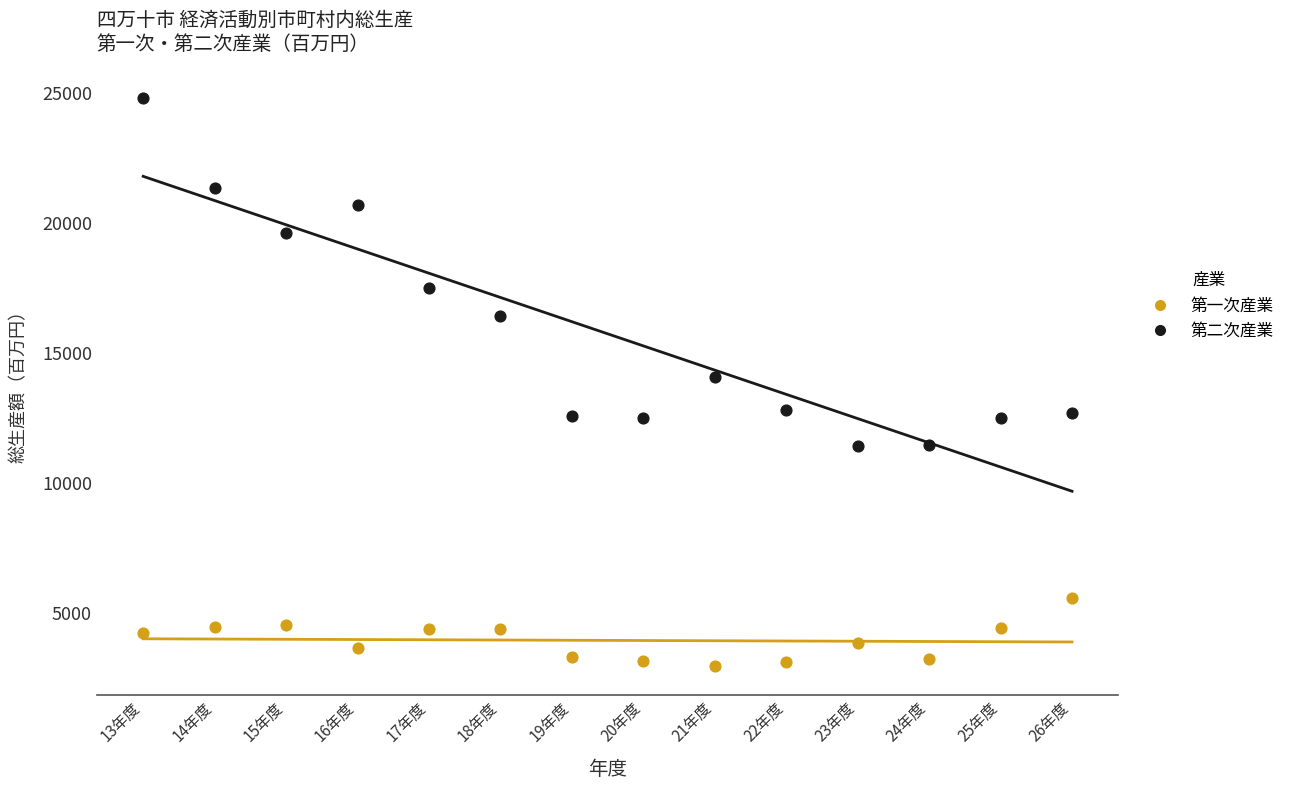

Which series contains the lowest Y value?

第一次産業